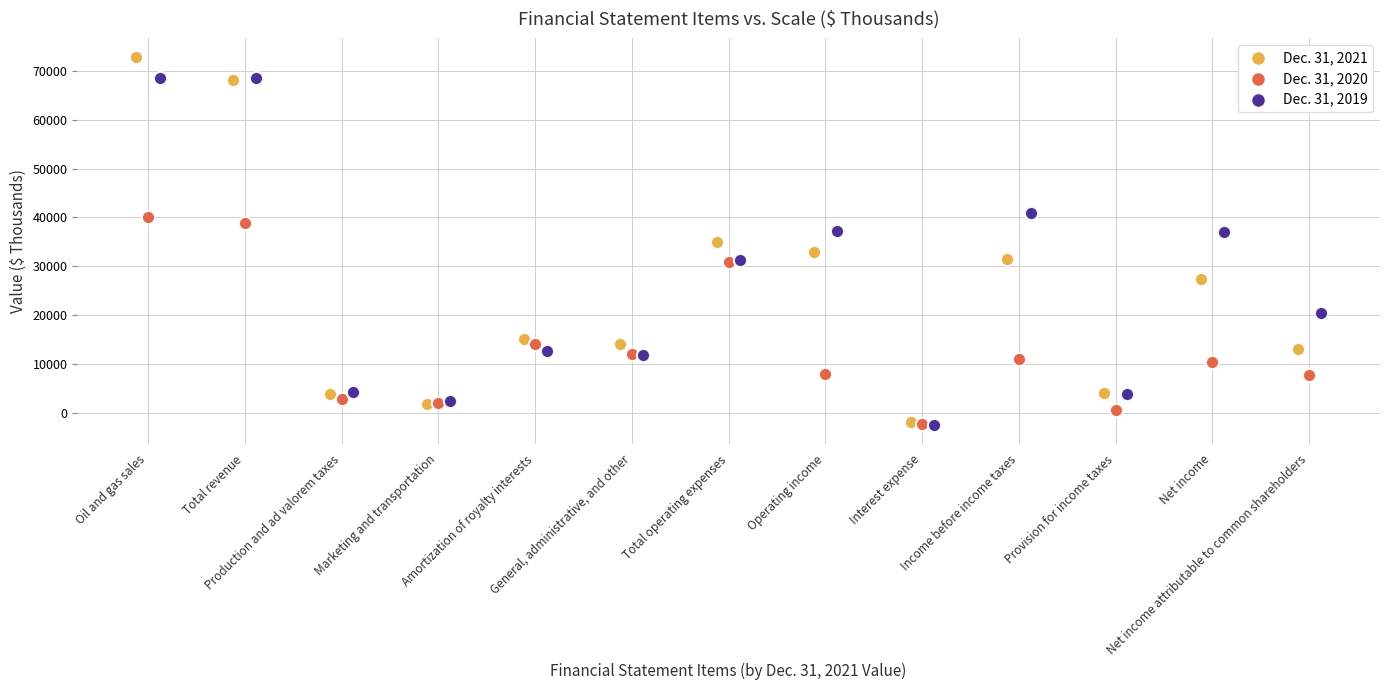

Which series has the widest spread of Y values?

Dec. 31, 2021